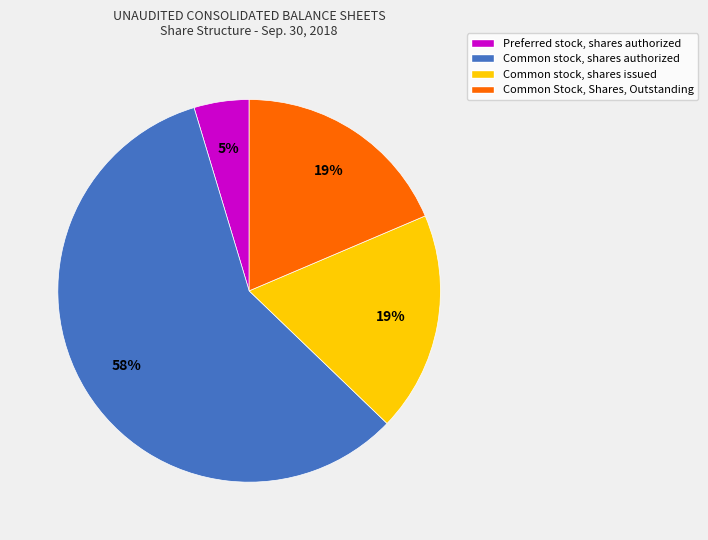

Do Preferred stock, shares authorized and Common Stock, Shares, Outstanding together represent more than half of the pie?

No